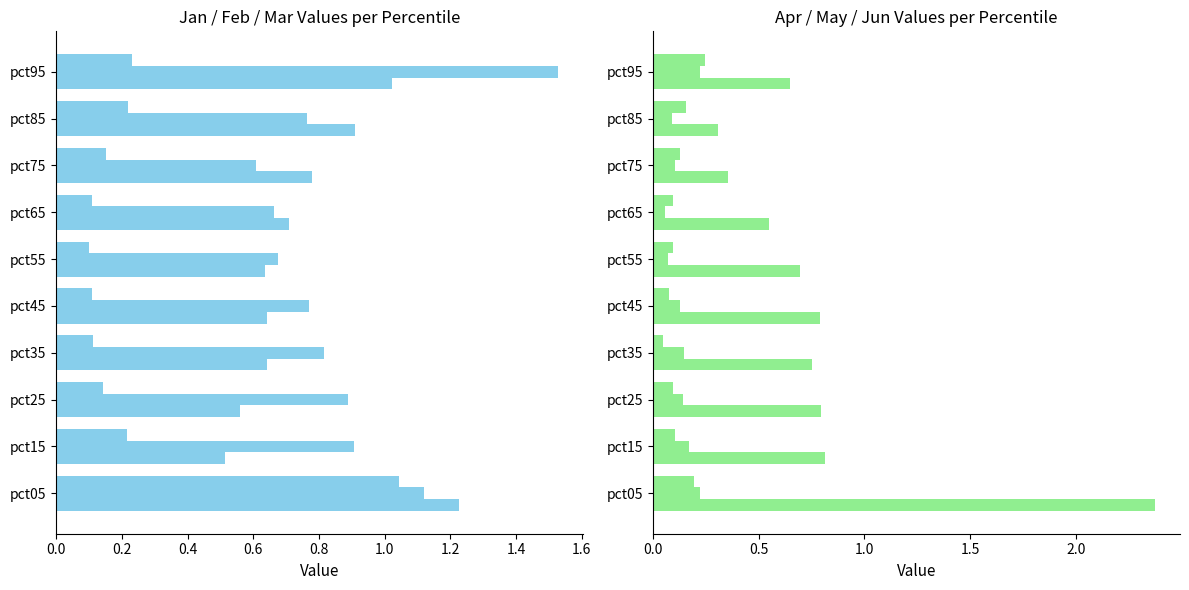

Which series has the largest total across all categories?

Feb